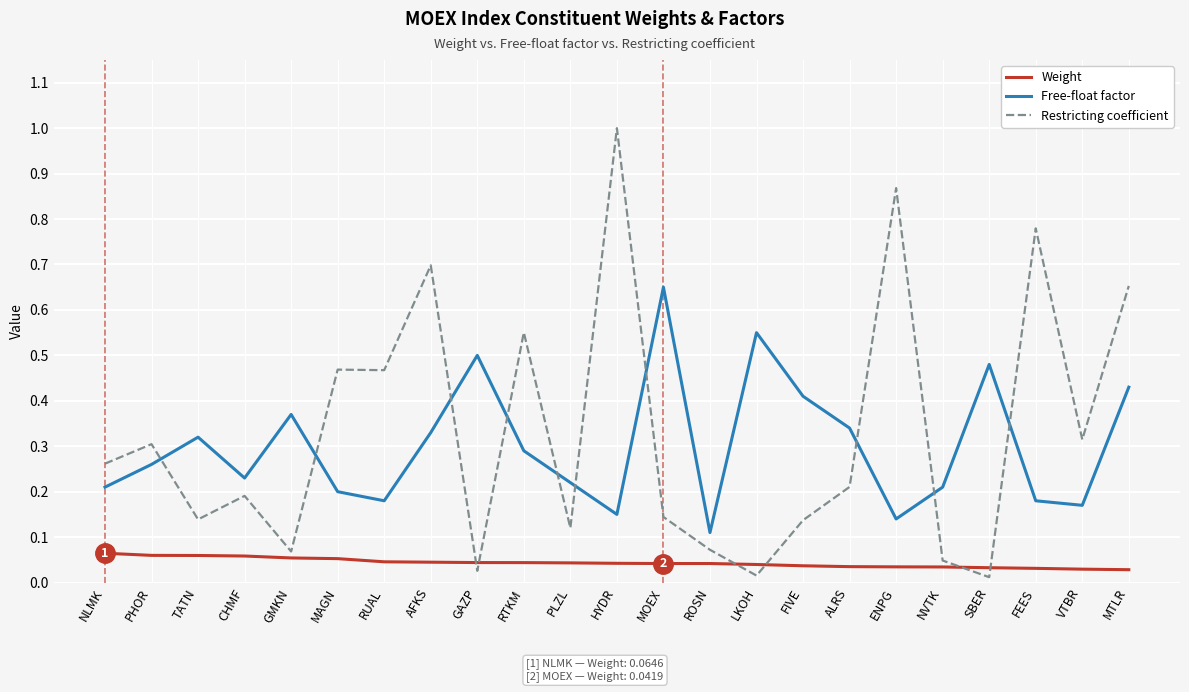

Which series changed the most between CHMF and FIVE?

Free-float factor